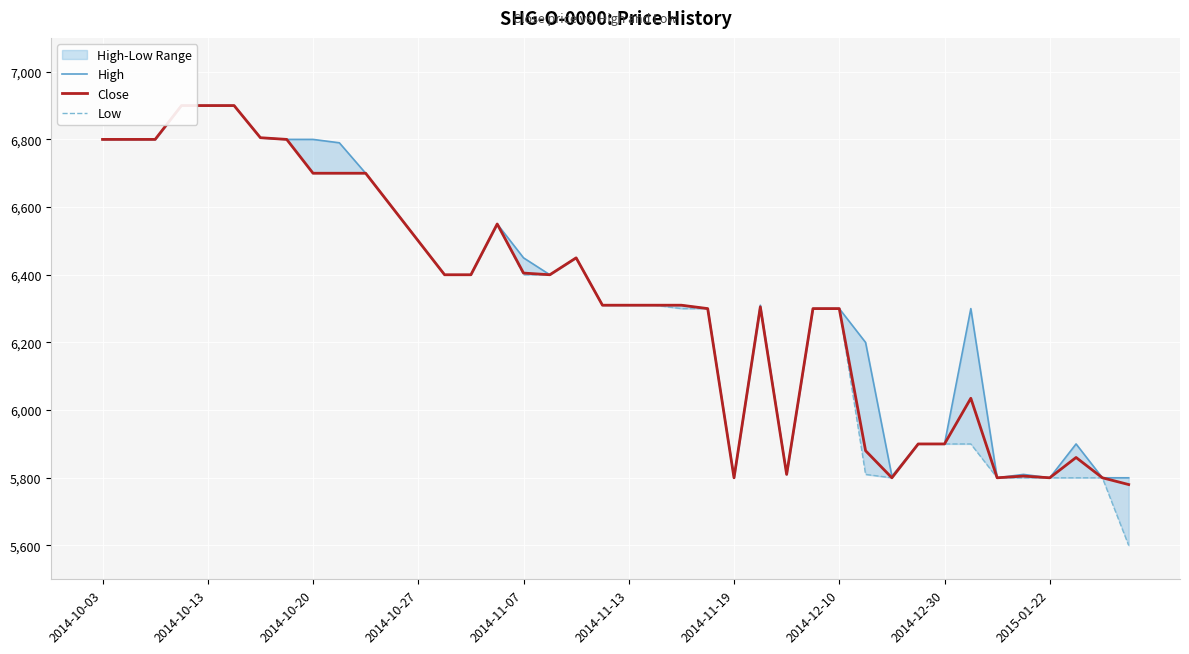

Count the number of data series in this chart.

3